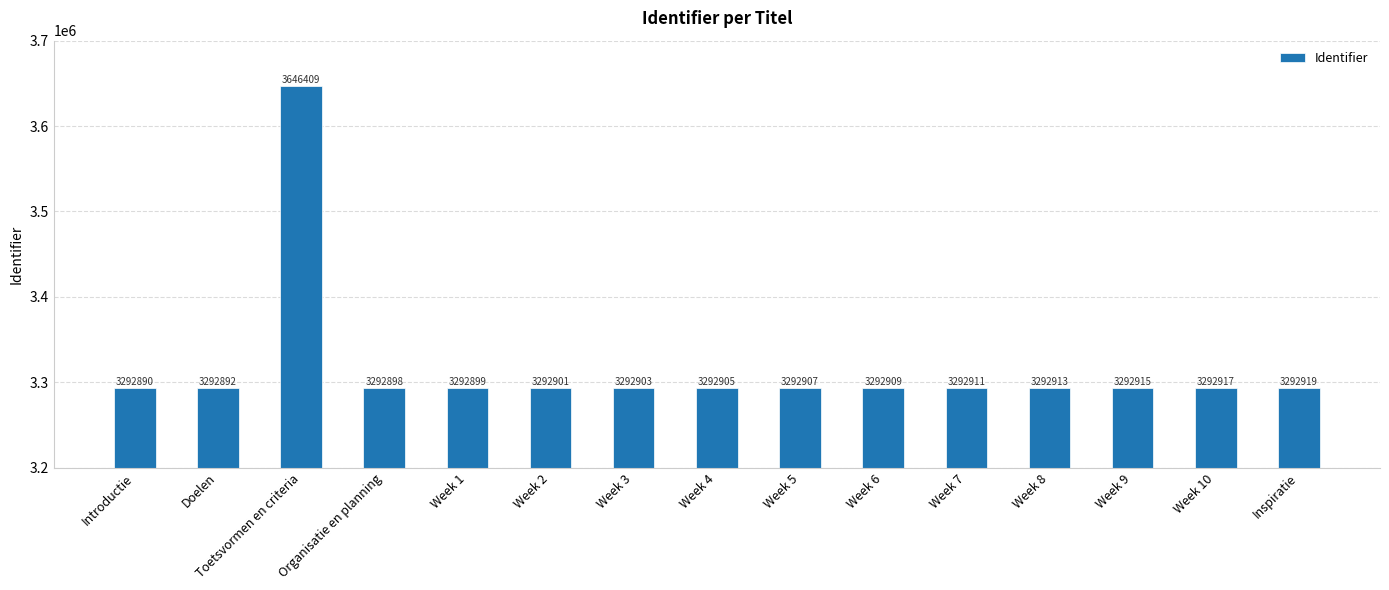

How many distinct data groups are displayed?

1